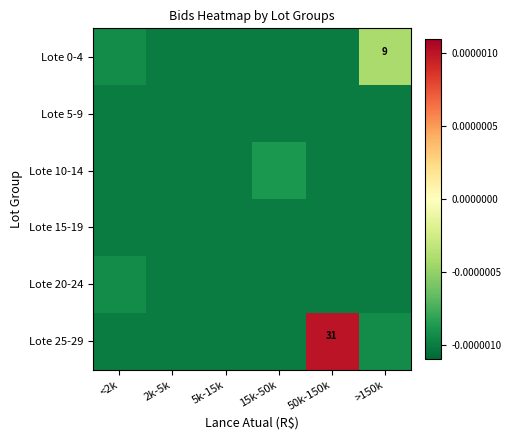

At which label does Lote 20-24 reach its minimum?

2k-5k